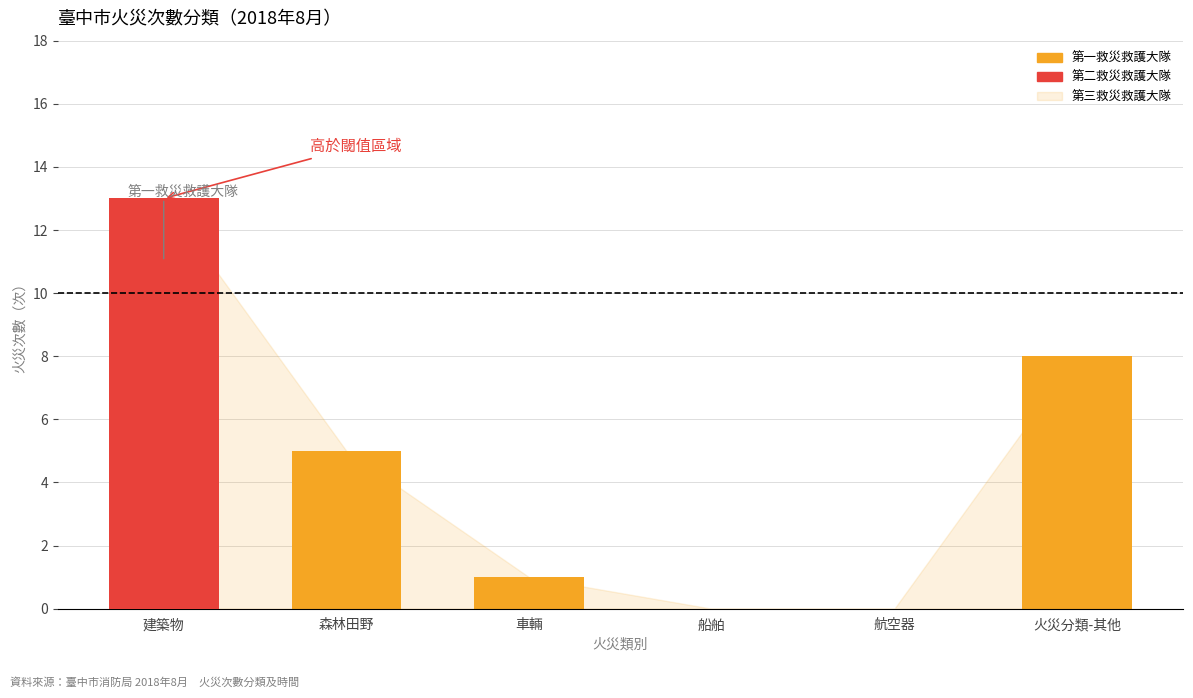

How many values are above zero?

4